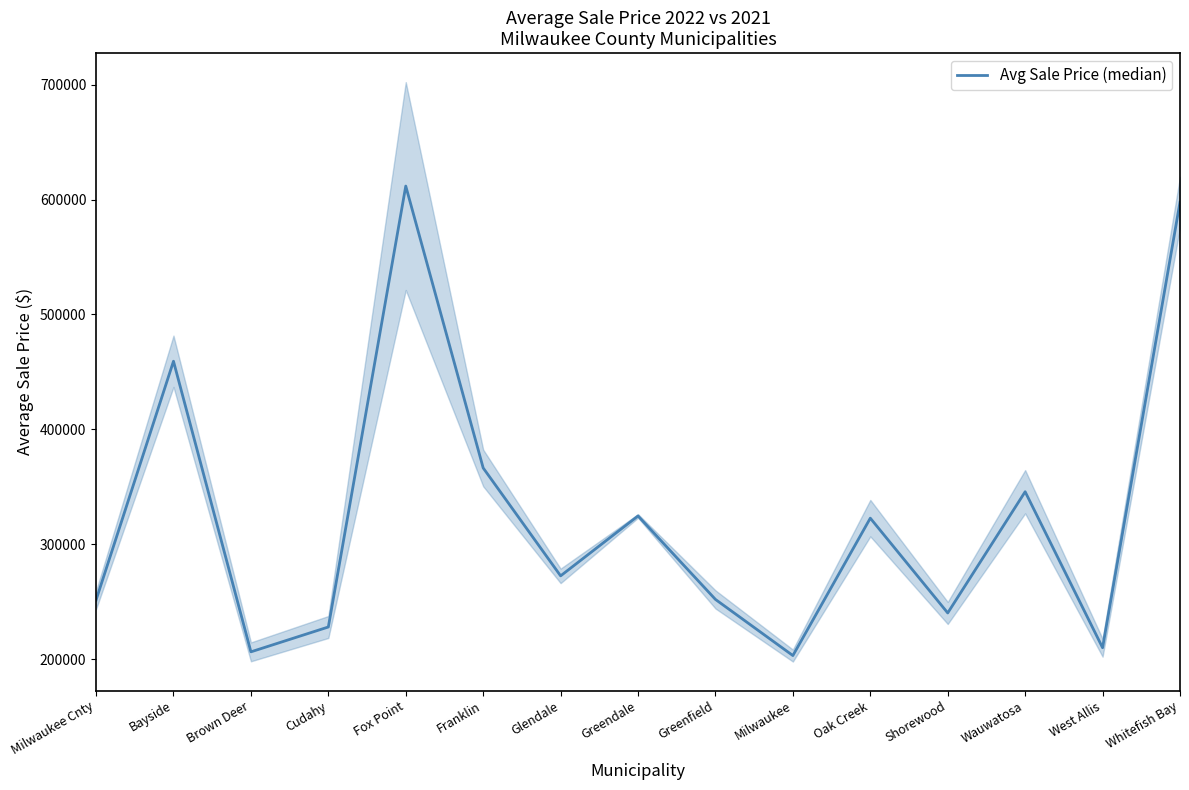

What is the difference between the values at Franklin and Wauwatosa?

20695